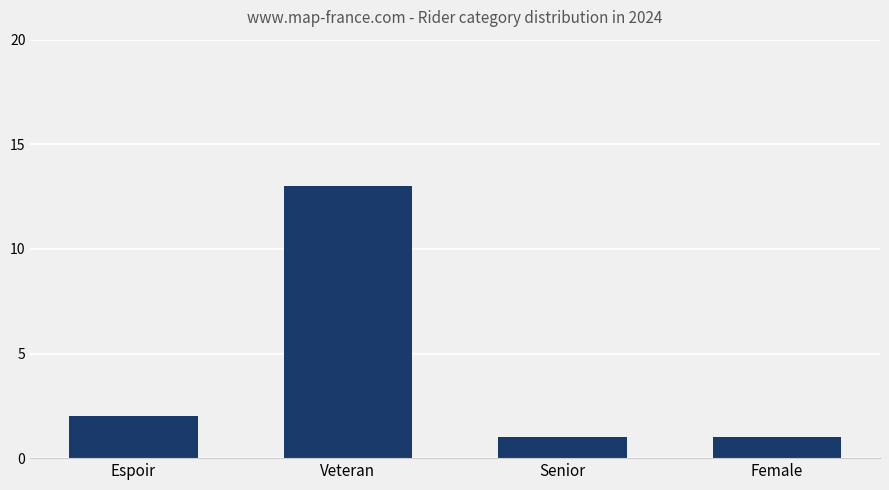

How many series are shown in this chart?

1